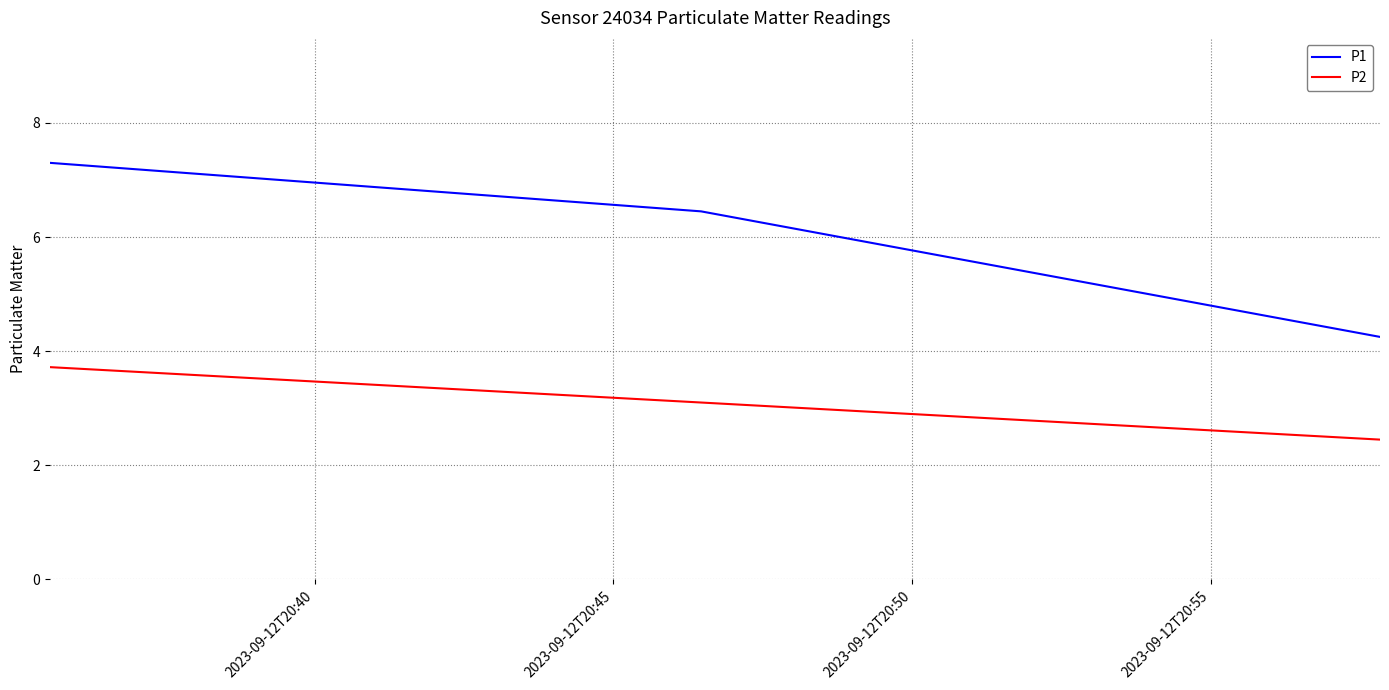

Which series has the widest spread of values?

P1